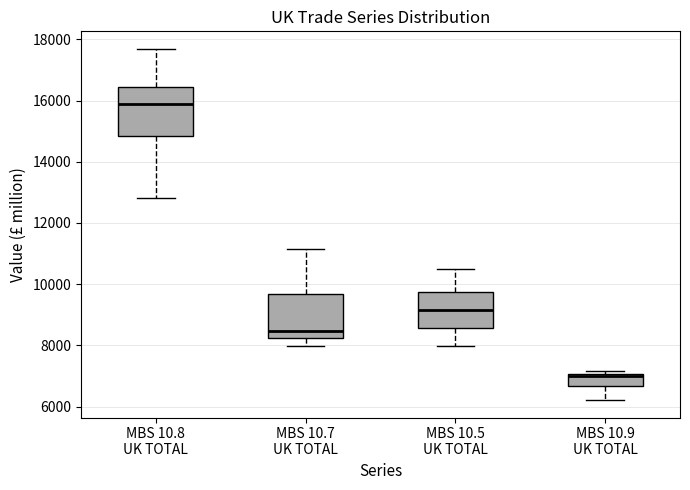

Where does the median line of the box for MBS 10.8 UK TOTAL sit on the y-axis? The values are not printed on the chart, so give them approximately, as read against the axis.

15800